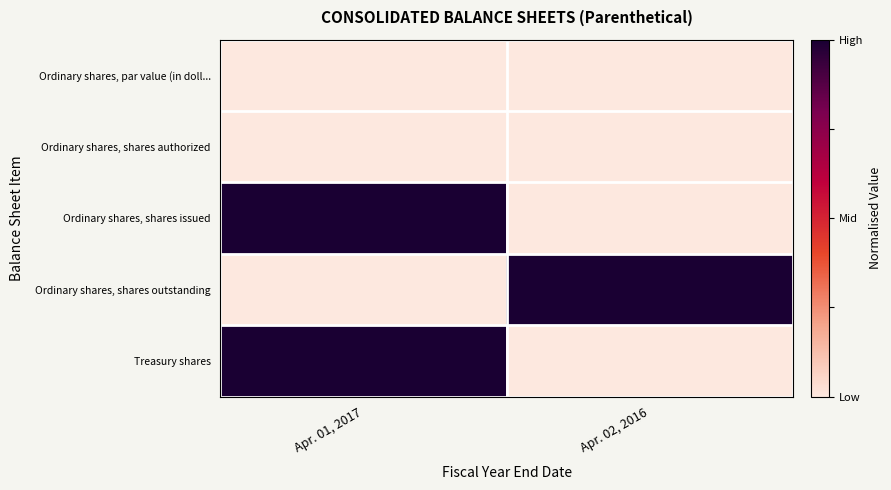

What is the total value across all series at Apr. 01, 2017?

2